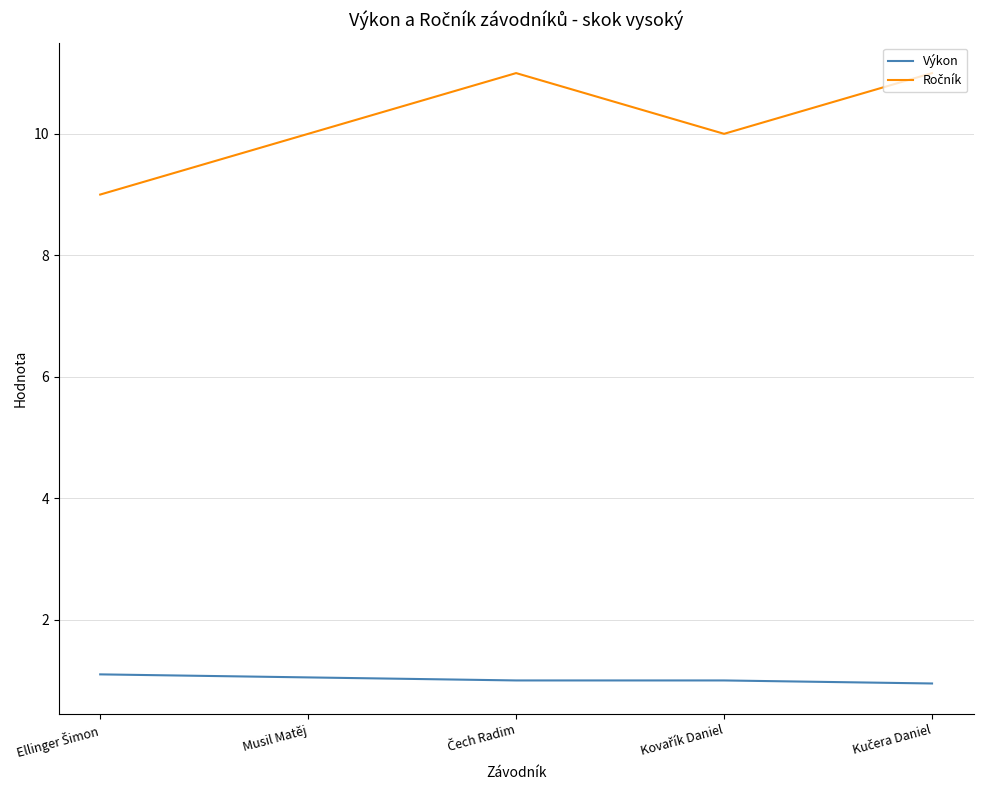

What value does the Výkon series have at Kovařík Daniel?

1.0